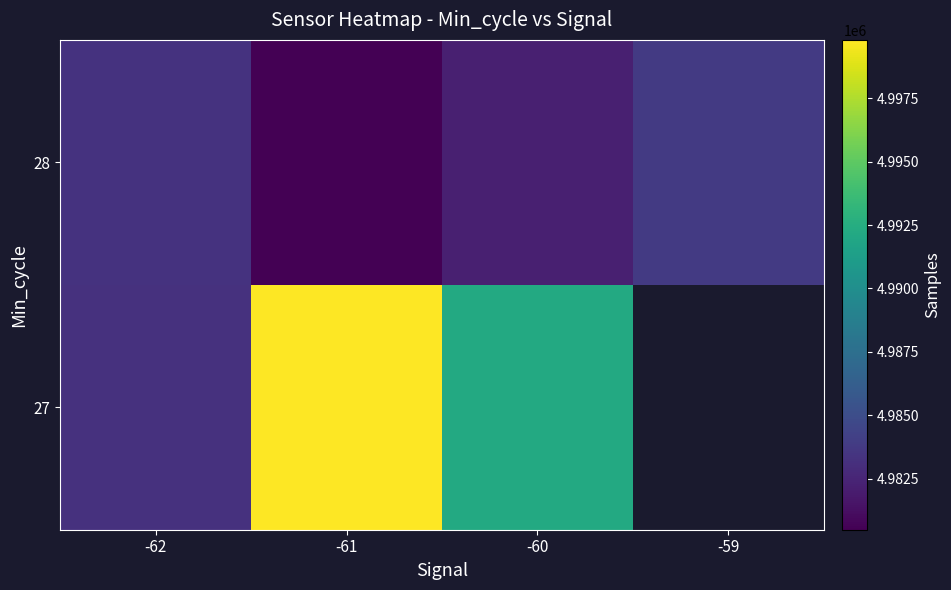

What value does the 28 series have at -62?

4983315.8